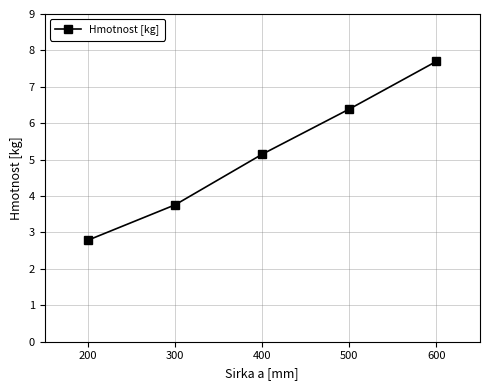

How many lines are shown in the chart?

1